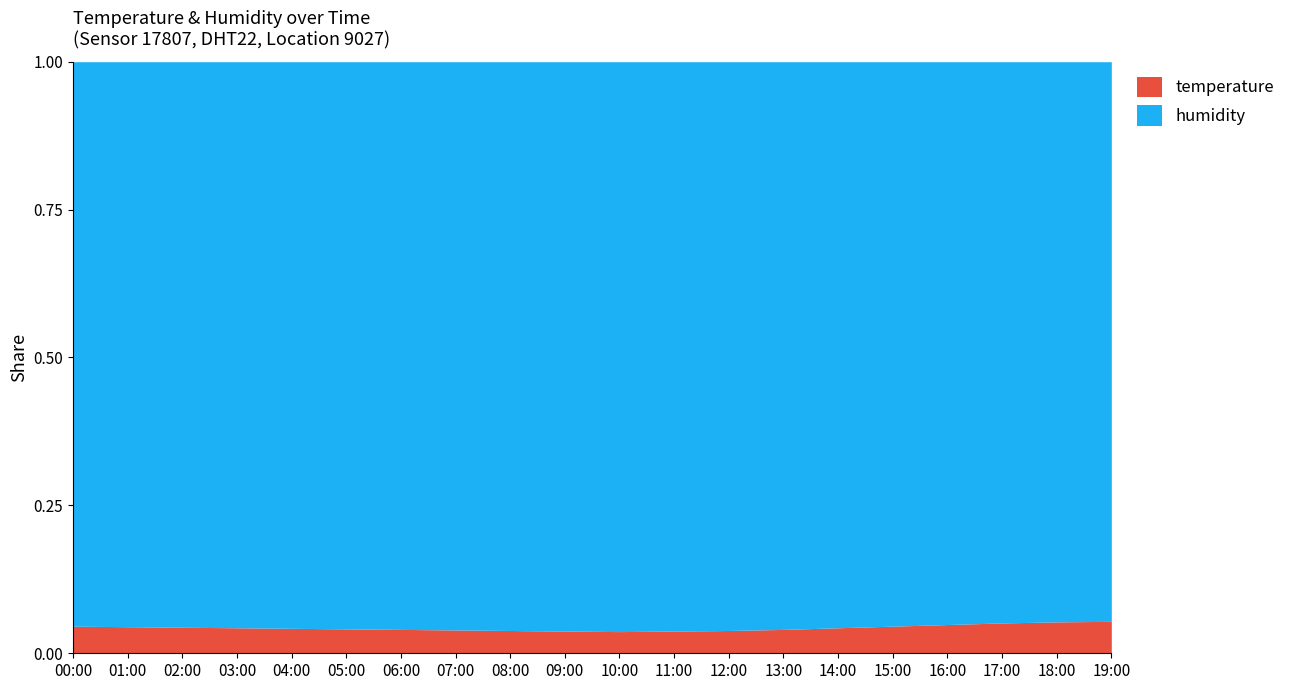

What is the label of the 15th point from the left?

14:00